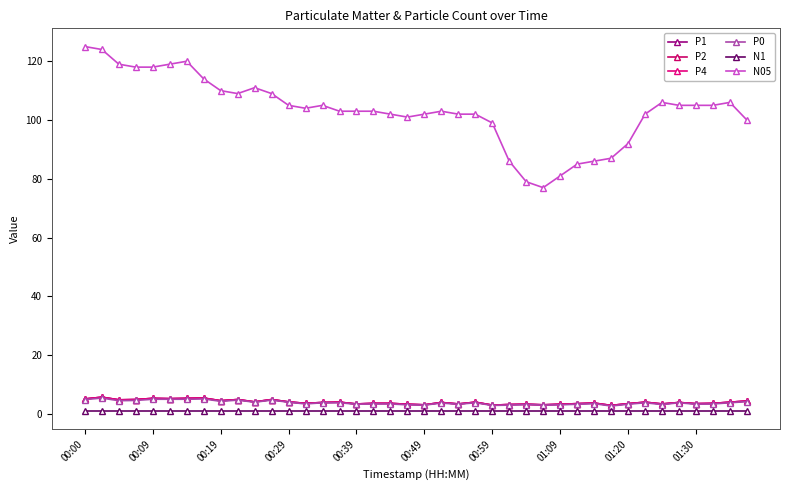

Which series has the largest total across all categories?

N05